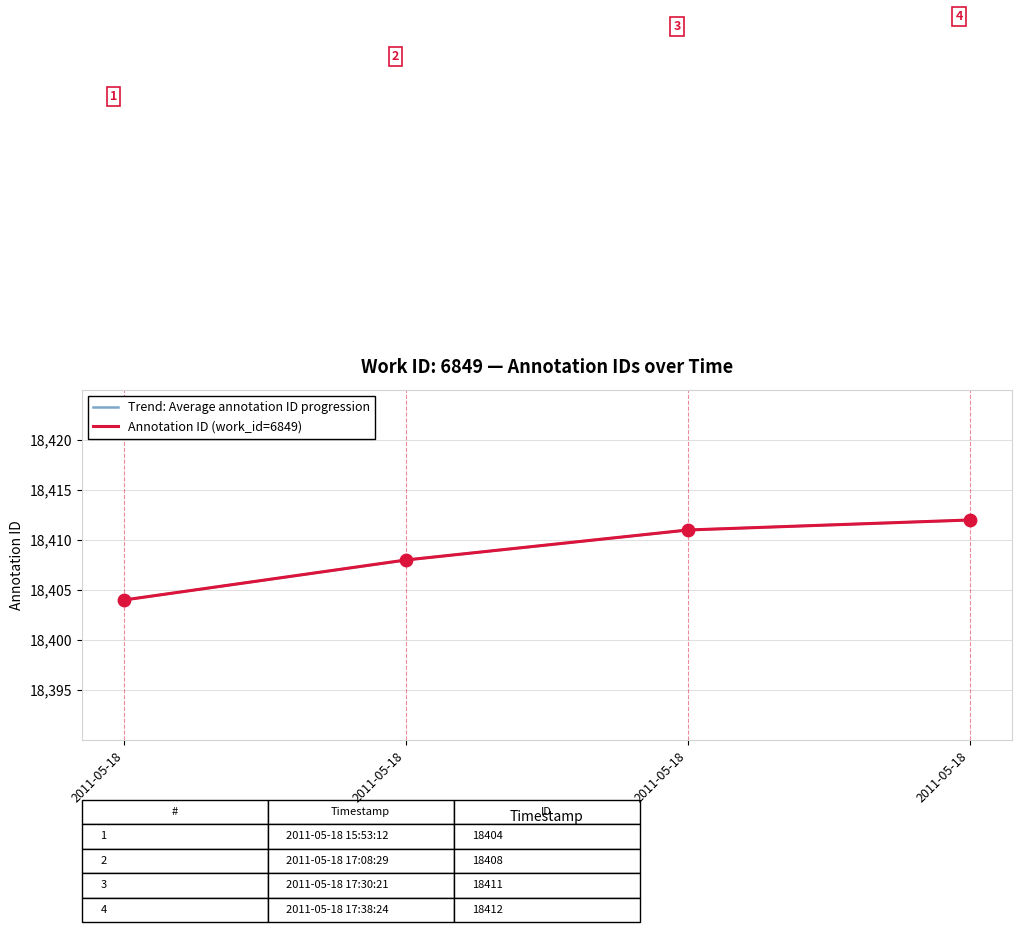

Between 2011-05-18 17:38:24 and 2011-05-18 17:08:29, which is larger?

2011-05-18 17:38:24